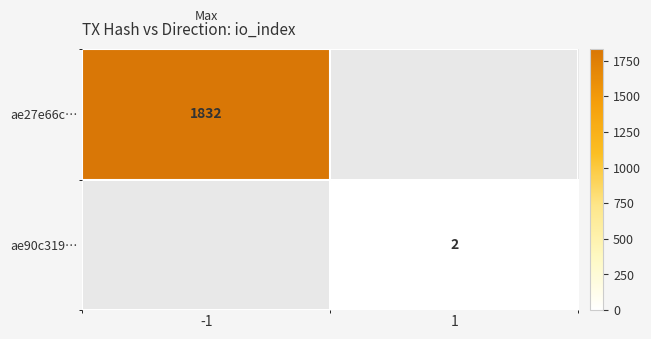

The ae27e66c… series shows 1832 at -1. True or false?

True